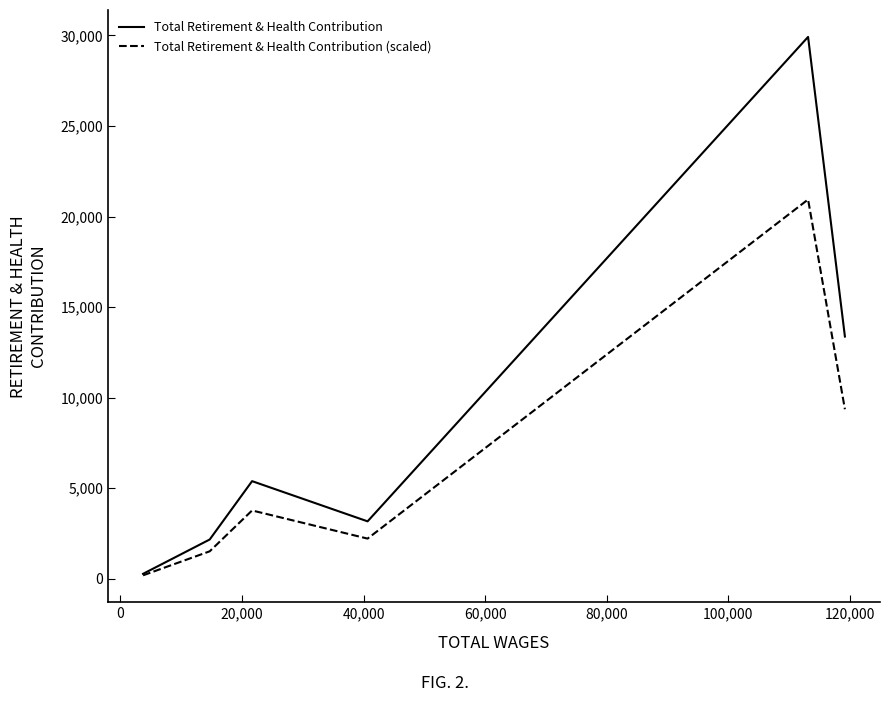

True or false: Total Retirement & Health Contribution has more than 1 points higher than both neighbors.

True